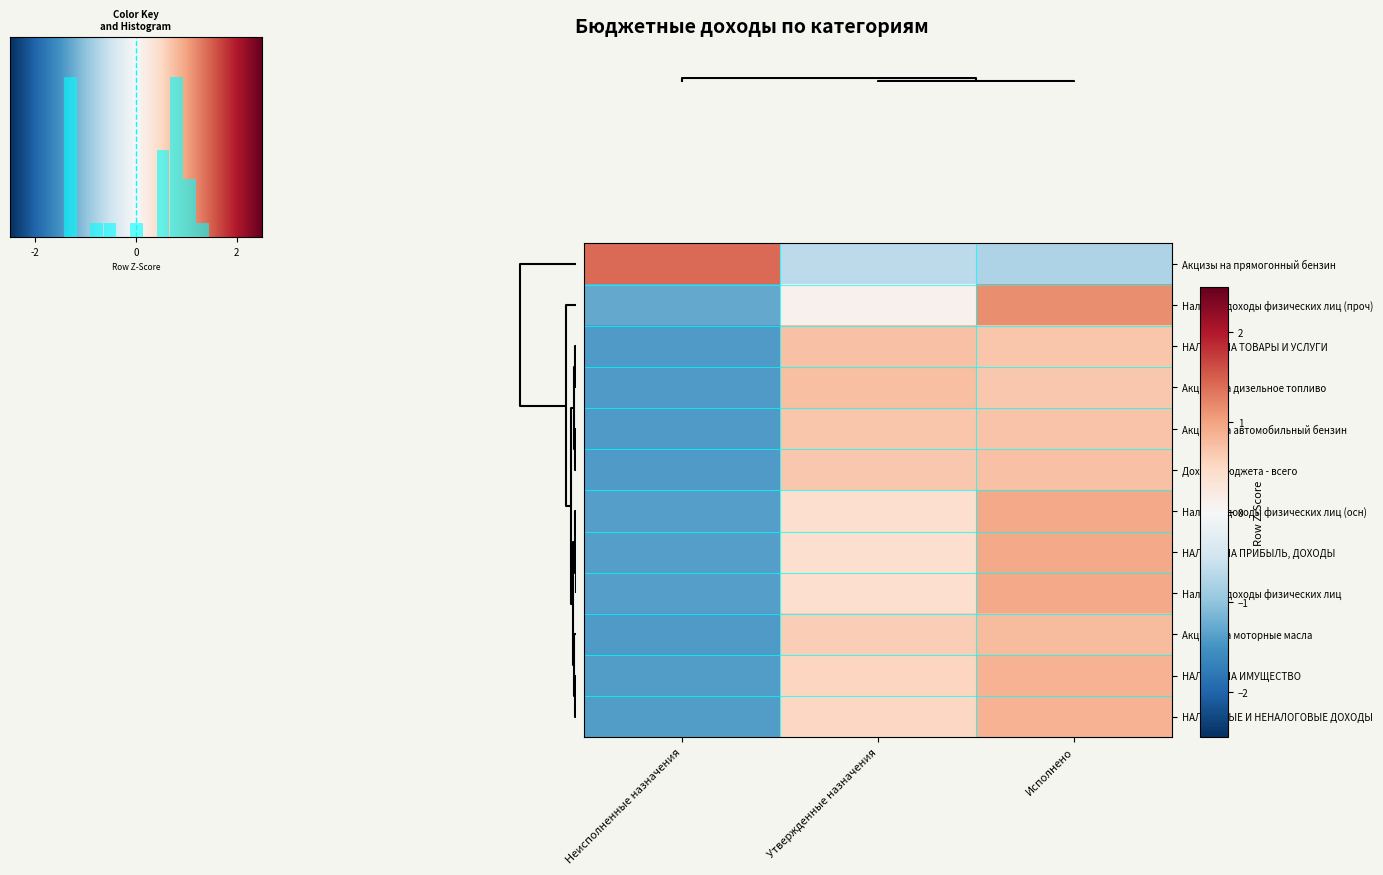

The НАЛОГИ НА ТОВАРЫ И УСЛУГИ series shows 1.0 at Утвержденные назначения. True or false?

False